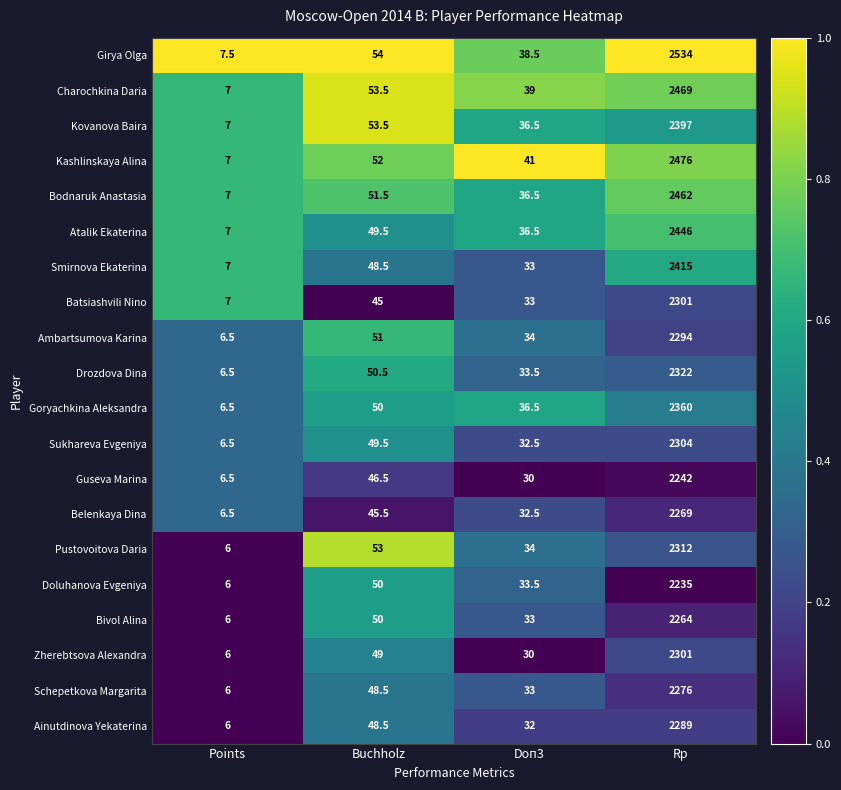

Rank the categories by Schepetkova Margarita value from lowest to highest.

Points, Doп3, Buchholz, Rp